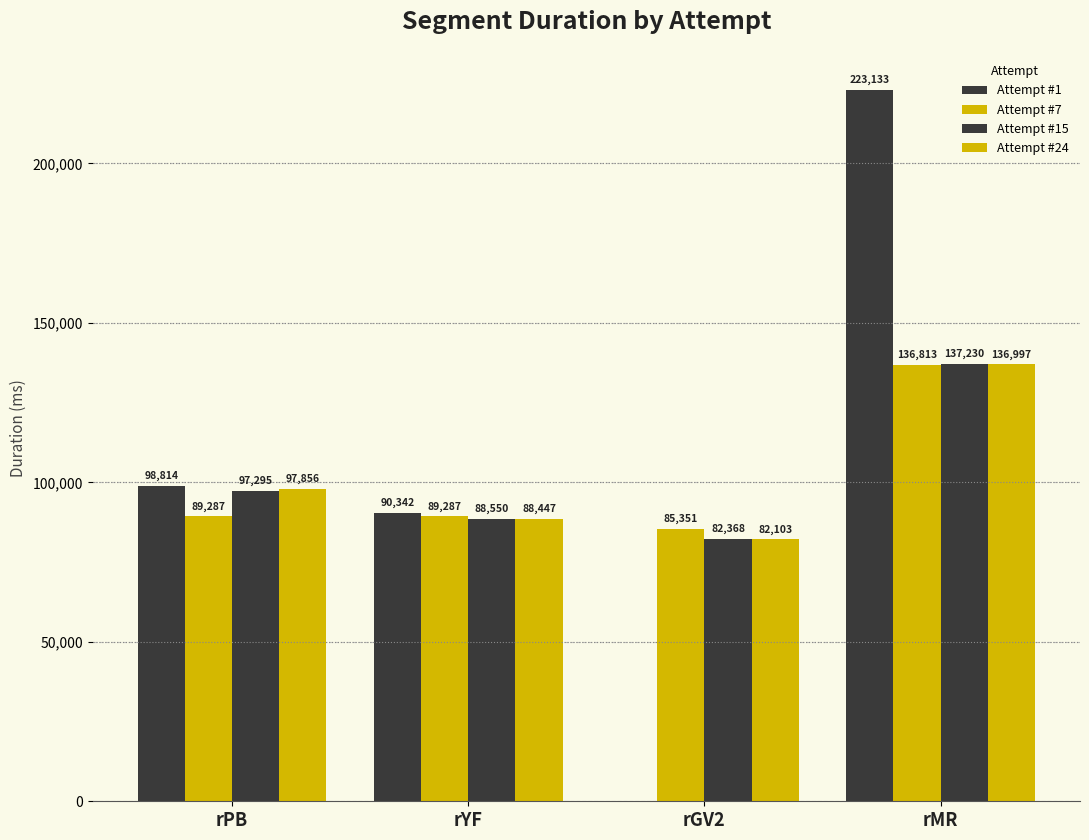

How many groups of bars are there?

4